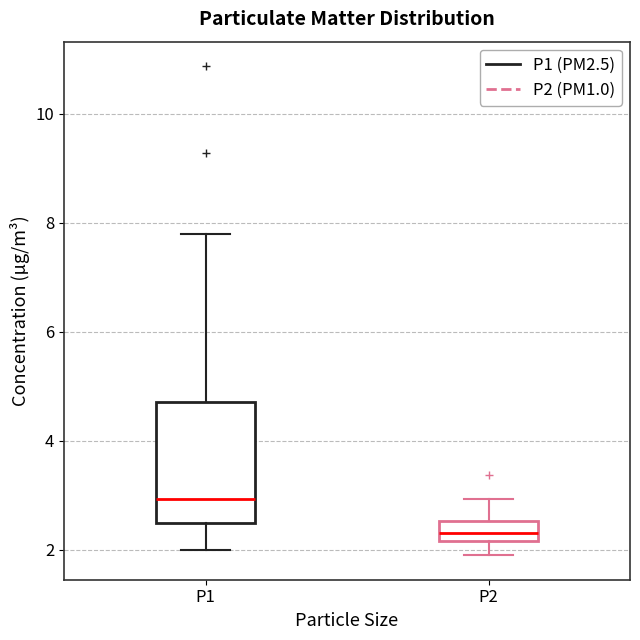

Reading left to right, transcribe this box plot: for each box, give where its median line is, the range the box spans, and where its two whiskers end, as read against the y-axis. The values are not printed on the chart, so give them approximately, as read against the axis.

P1: median 3.0, box 2.4 to 4.8, whiskers 2.0 to 7.8
P2: median 2.4, box 2.2 to 2.6, whiskers 2.0 to 3.0